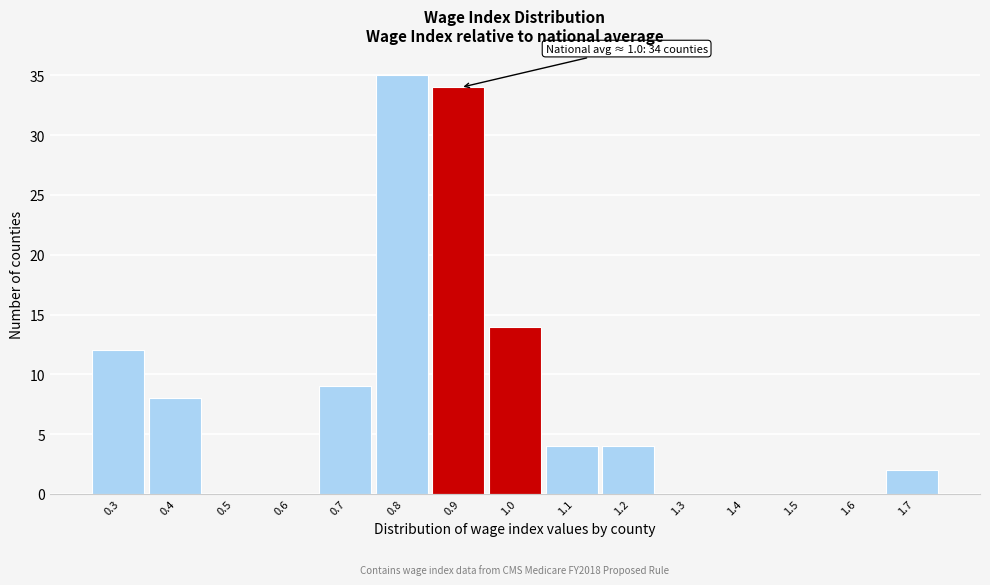

What is the greatest value displayed?

35